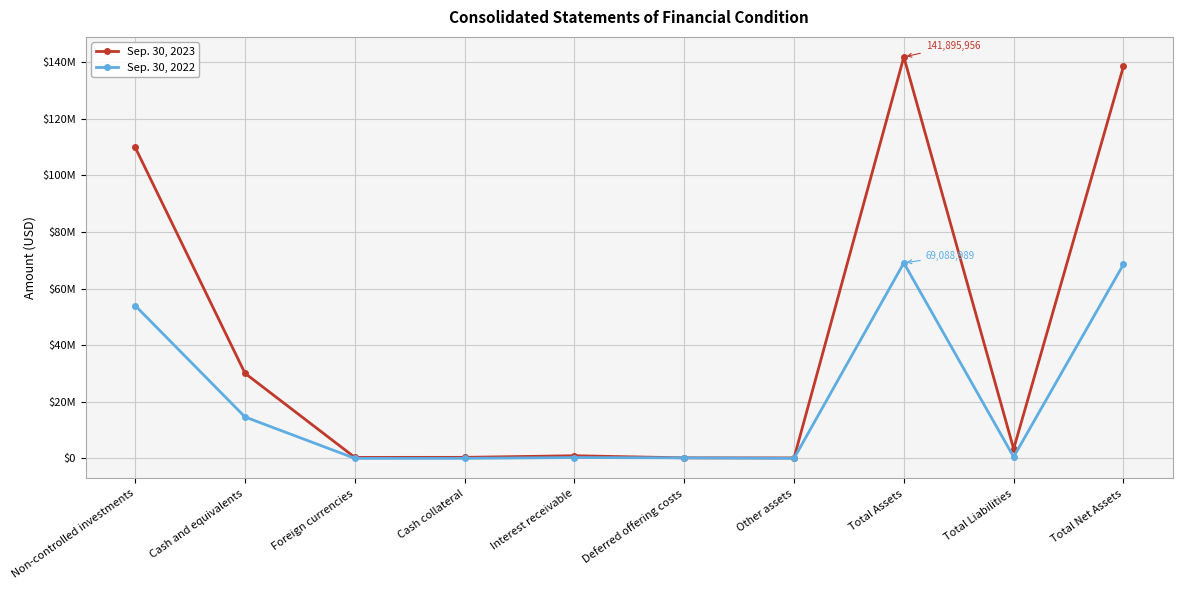

What are all the series names shown in the legend?

Sep. 30, 2023, Sep. 30, 2022